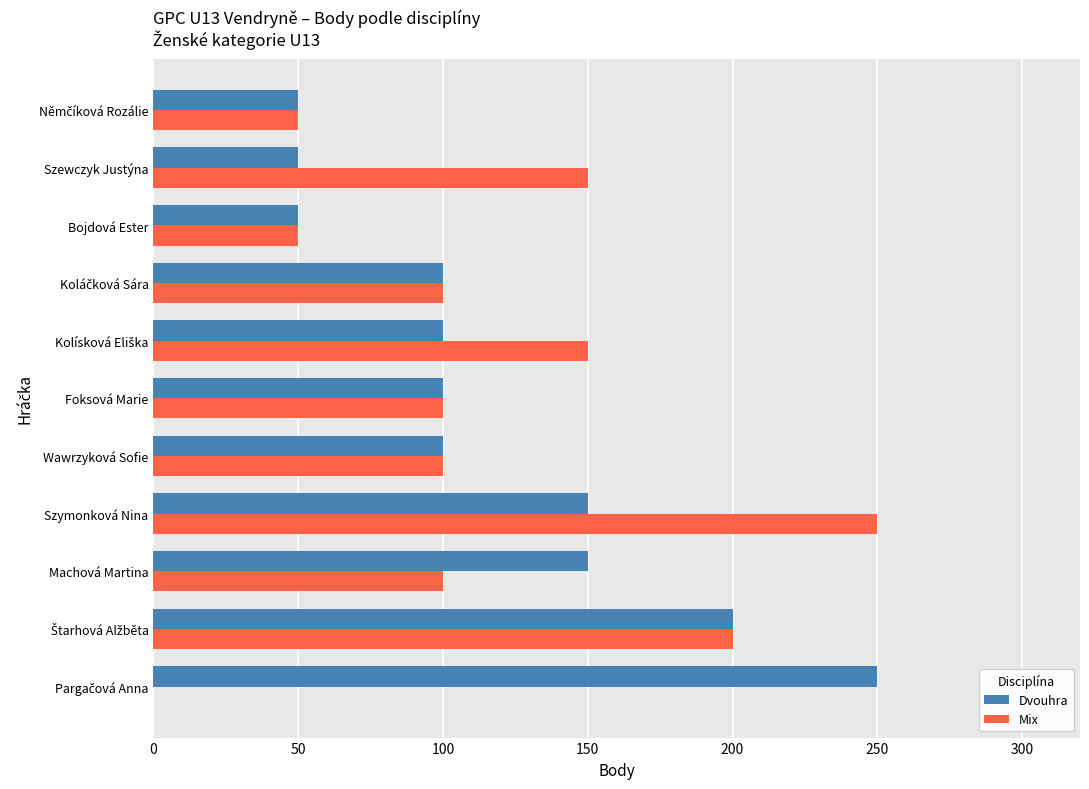

Count the number of data series in this chart.

2